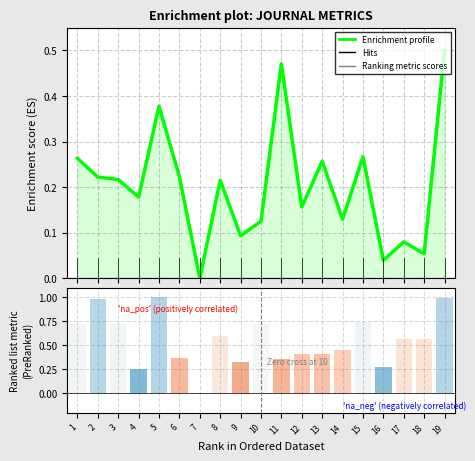

What is the value of the Enrichment profile bar at the 13th from the left?

0.3